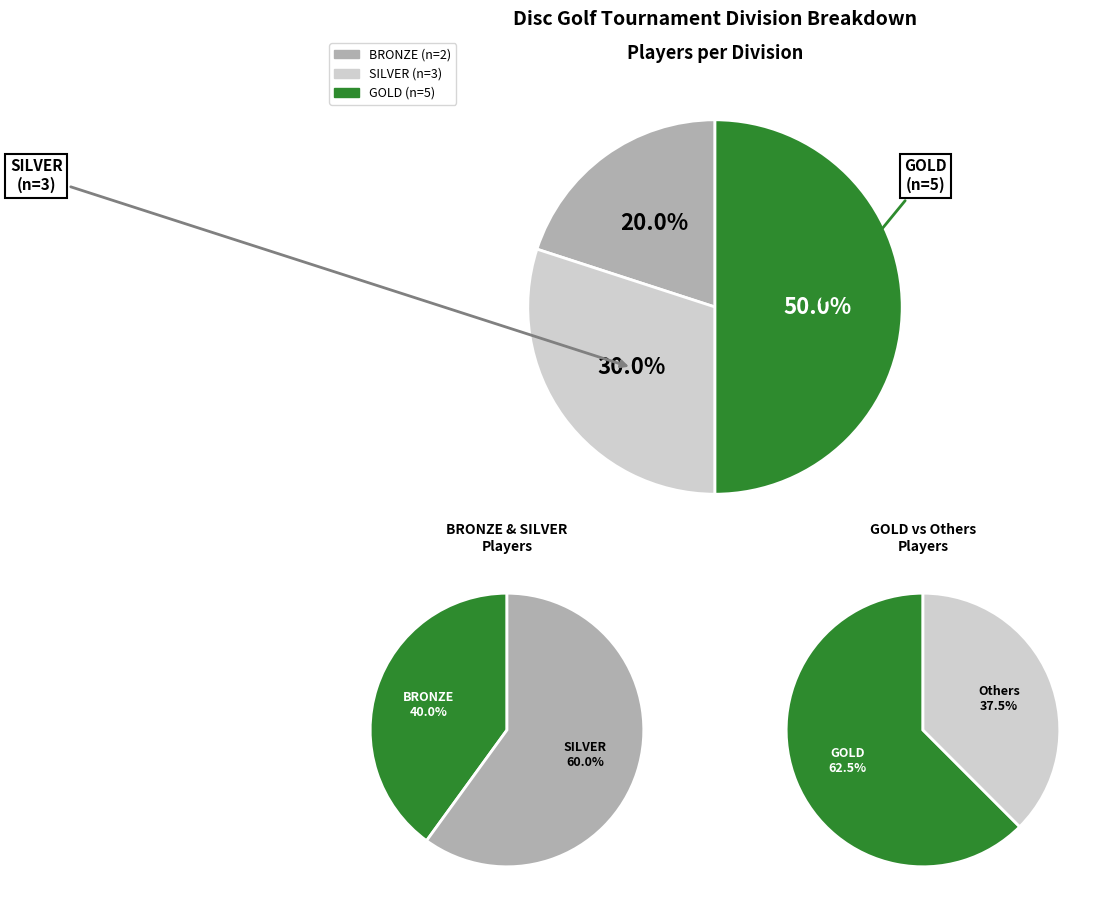

What percentage is the GOLD slice, to the nearest percent?

50%